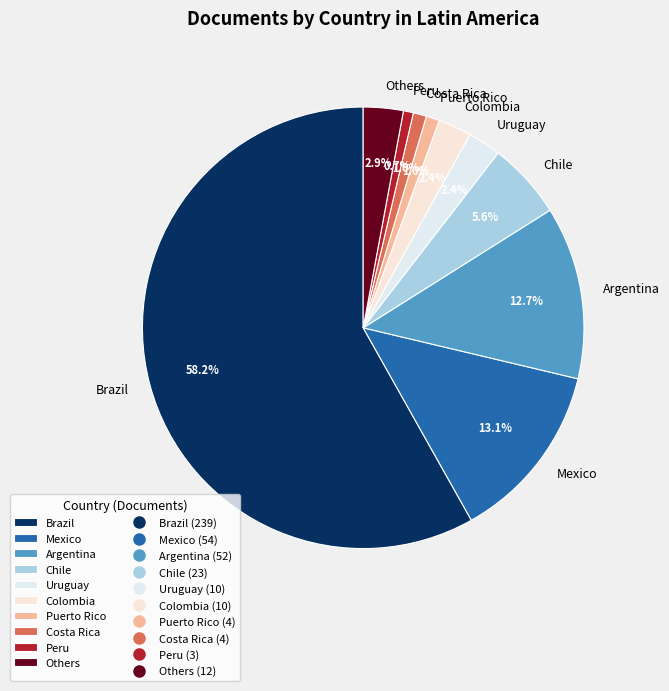

What portion of the pie excludes Colombia?

97.6%